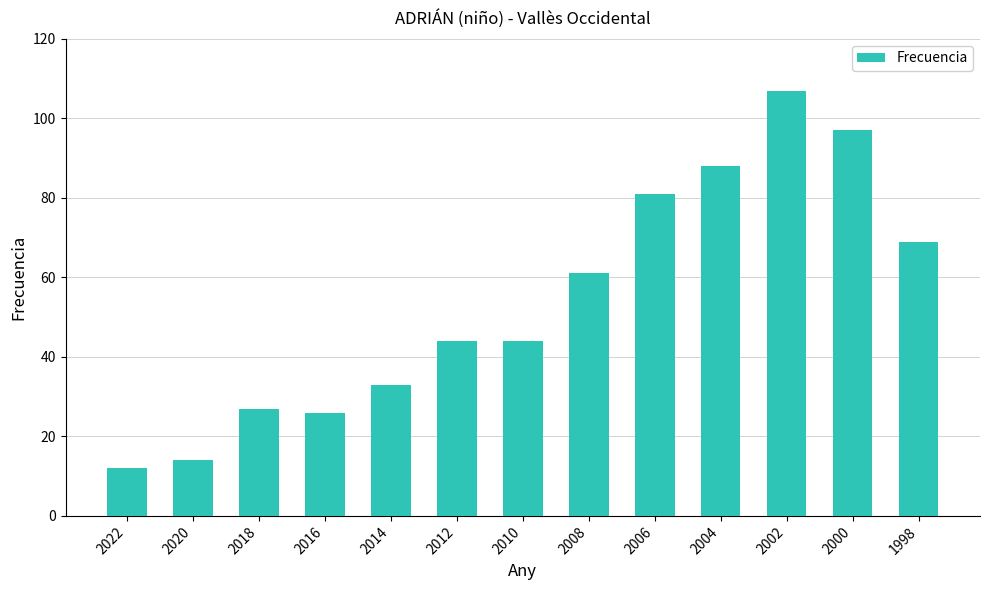

What is the change in value from 2022 to 2010?

+32